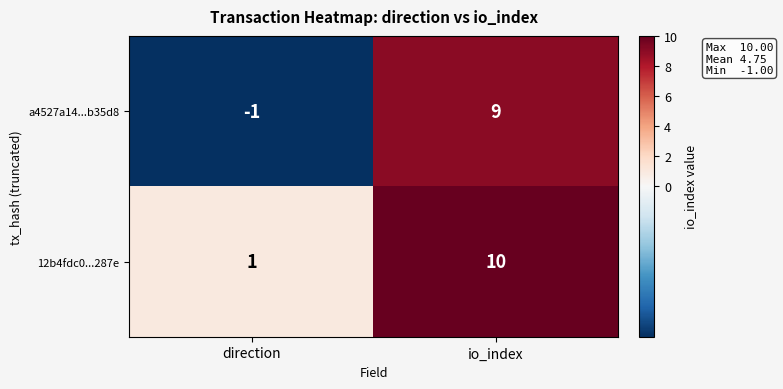

List the series in order of their overall mean, lowest first.

a4527a14...b35d8, 12b4fdc0...287e